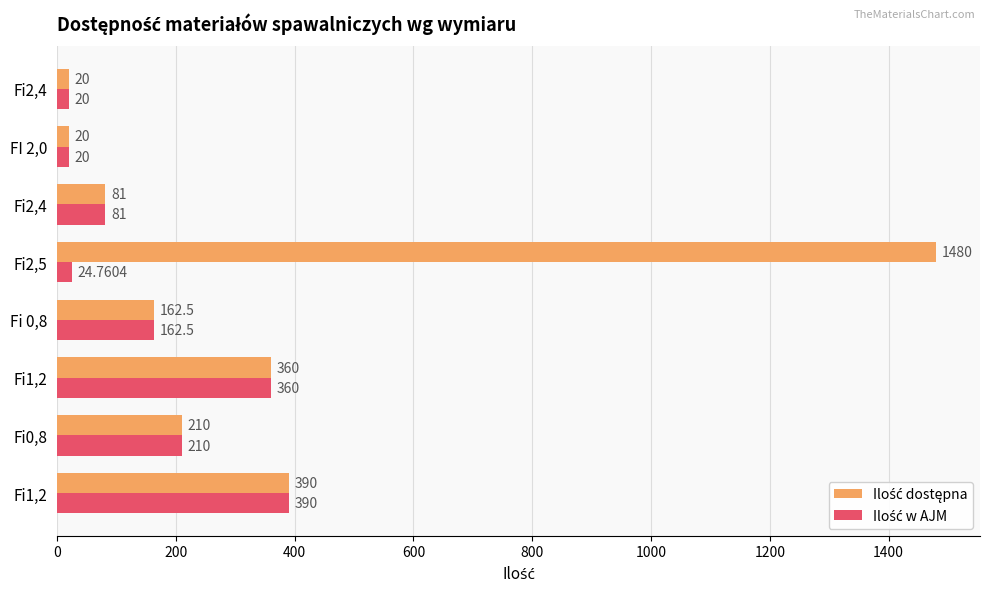

What is the difference between the maximum and minimum values in the Ilość w AJM series?

370.0